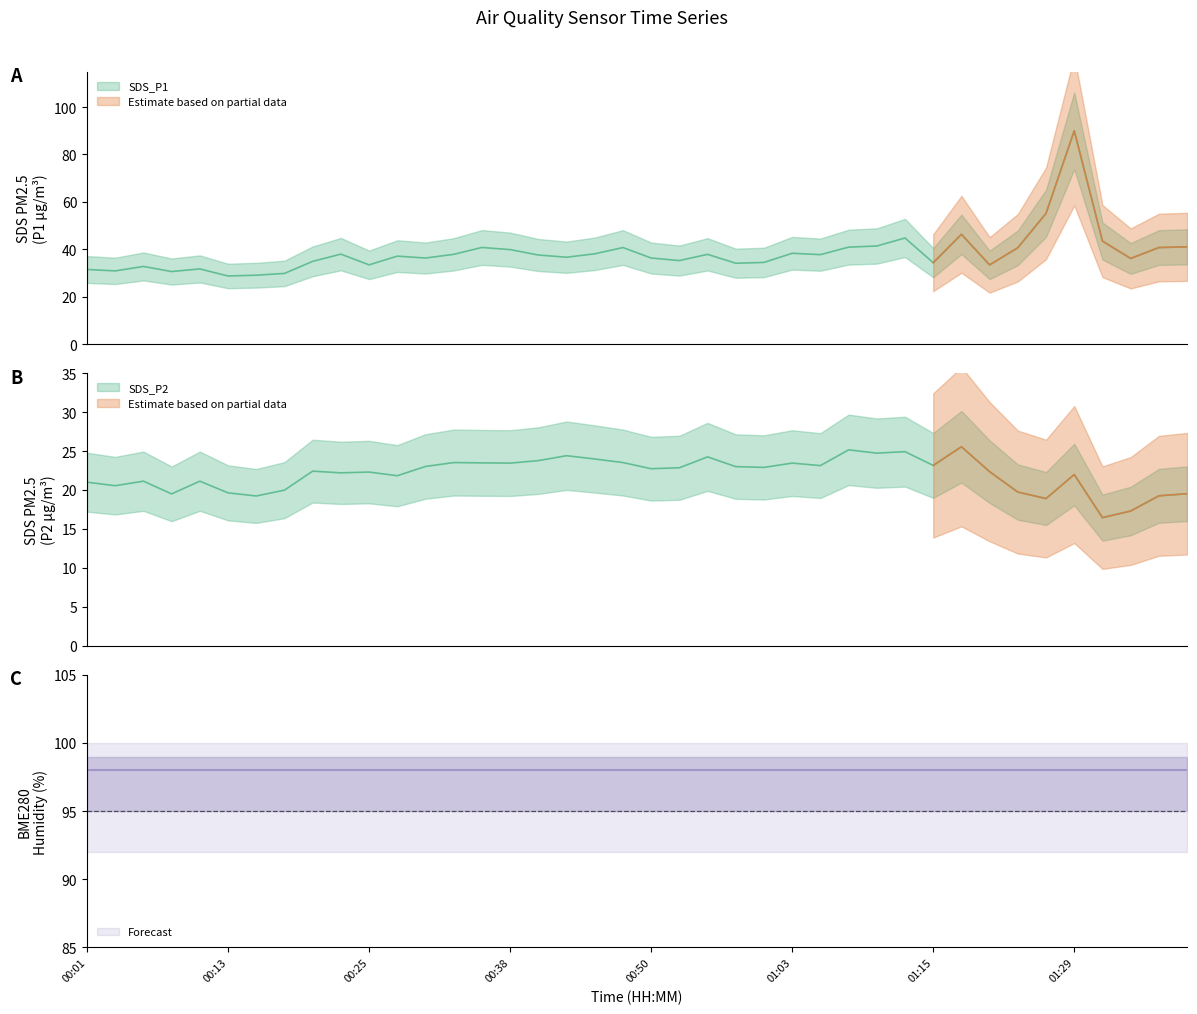

Rank the series at 01:40 from highest to lowest value.

SDS_P1, SDS_P2